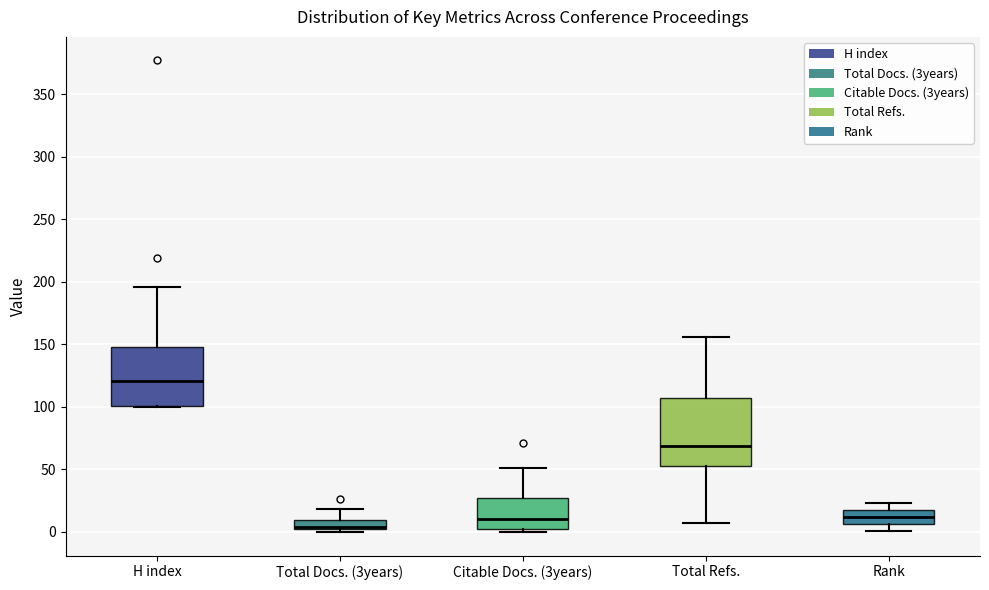

Where does the upper whisker of the box for H index end on the y-axis? The values are not printed on the chart, so give them approximately, as read against the axis.

195